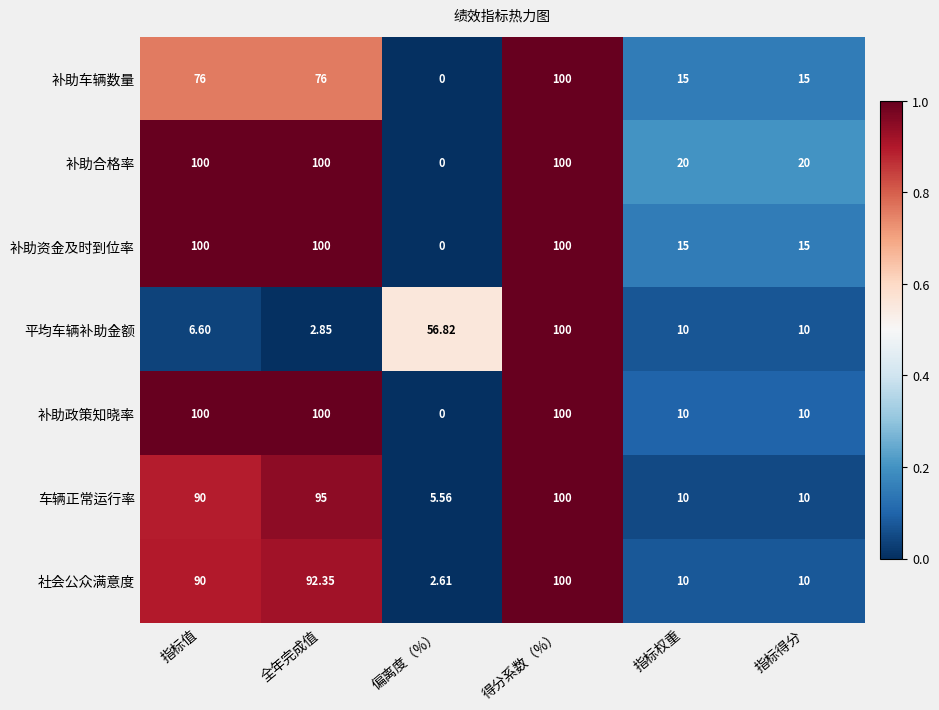

Where is 平均车辆补助金额 nearest to the value 51?

偏离度（%）